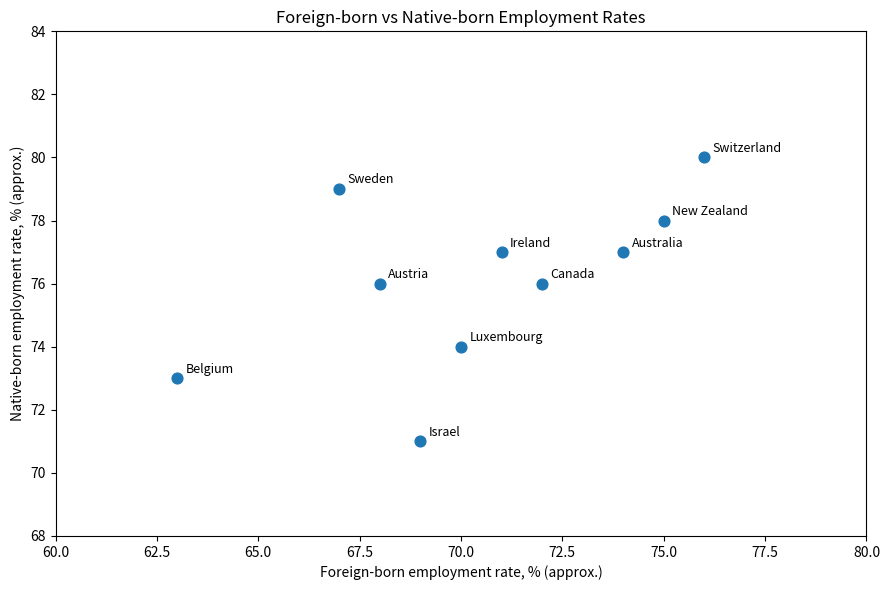

What is the range of X values (max minus min)?

13